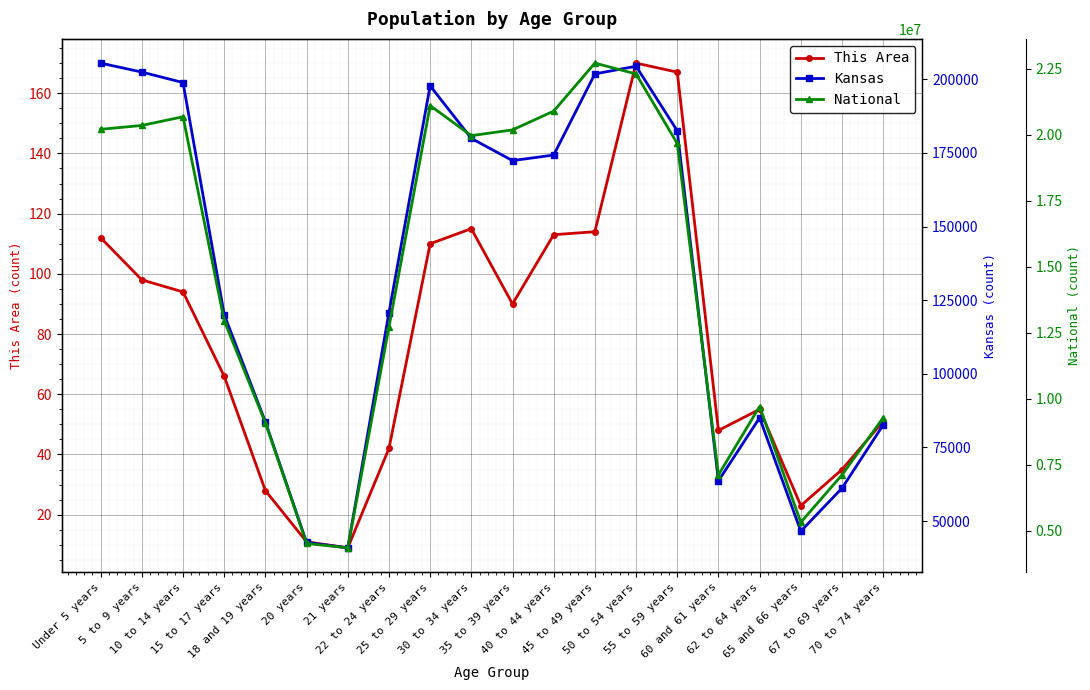

How many data points in National are less than 19664805?

10